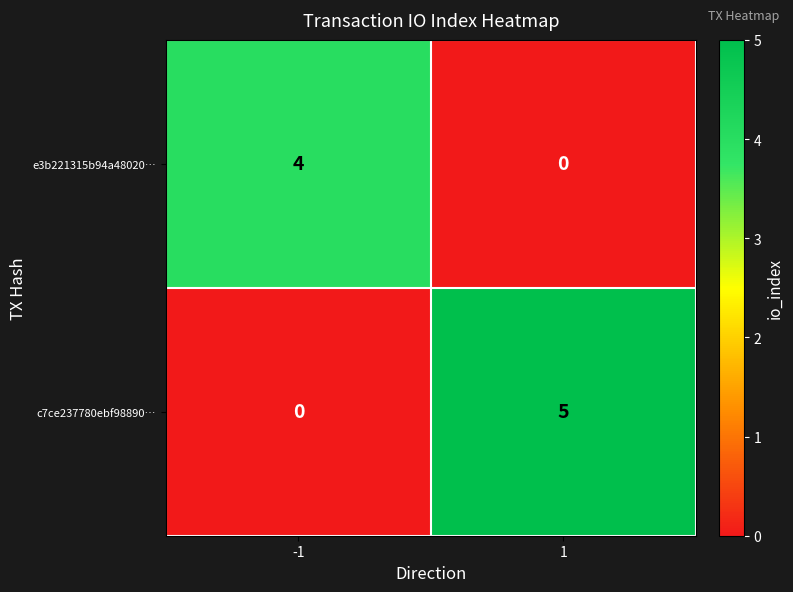

What is the sum of all c7ce237780ebf98890… values?

5